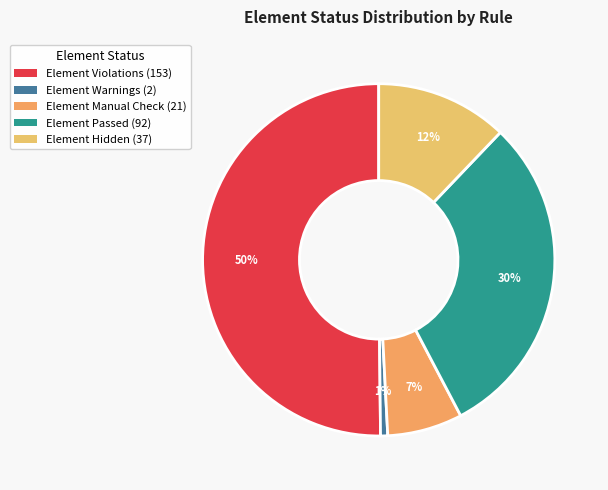

How many slices are in this pie chart?

5